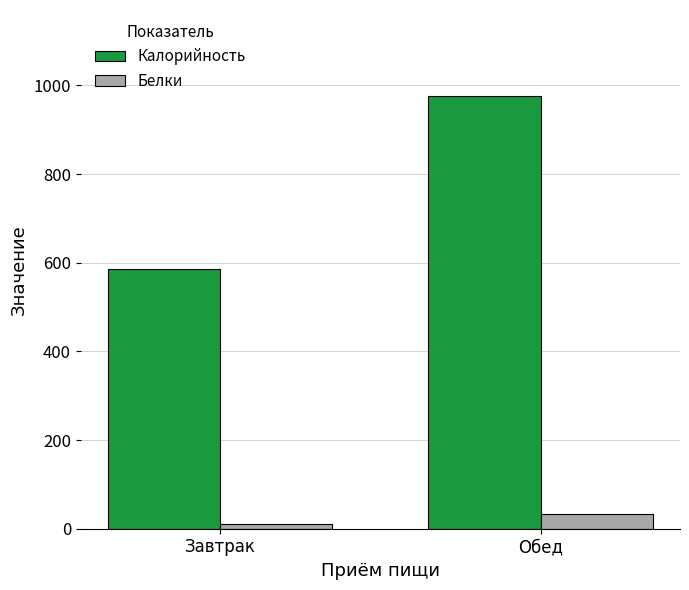

What is the sum of all Калорийность values?

1561.7